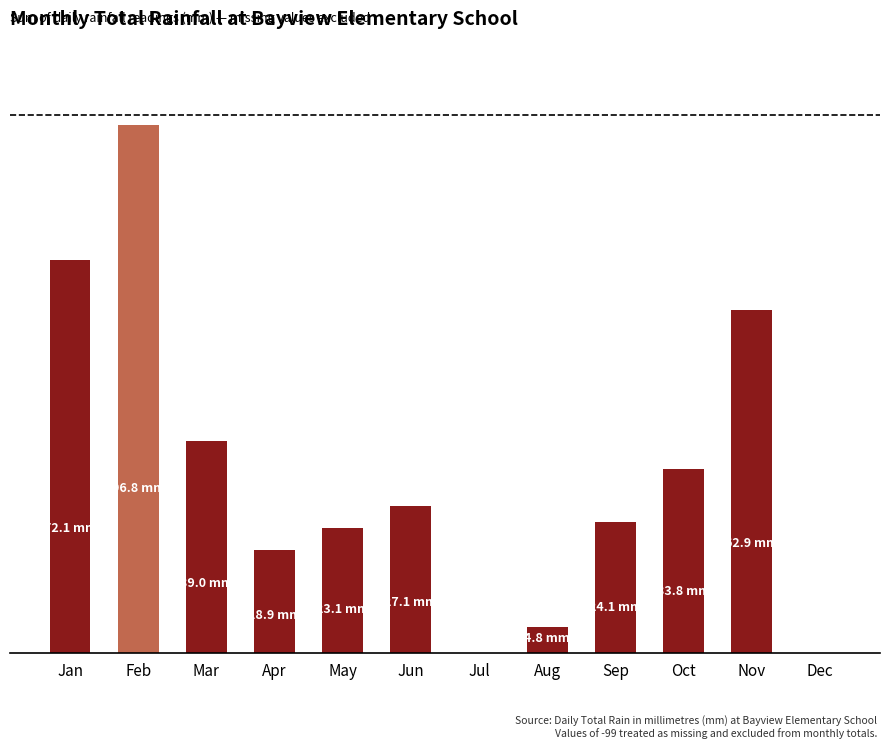

What value does the data have at Oct?

33.8